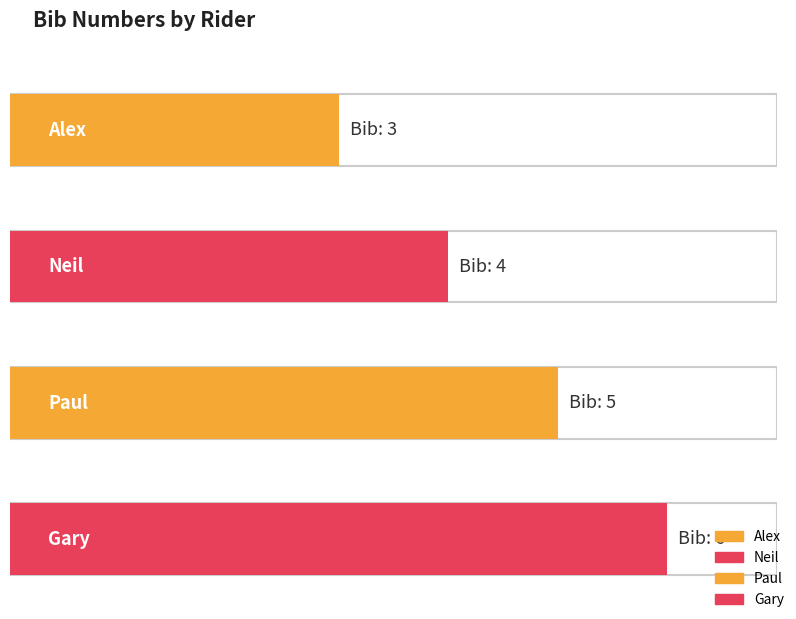

List the labels in order of value, largest first.

Gary, Paul, Neil, Alex